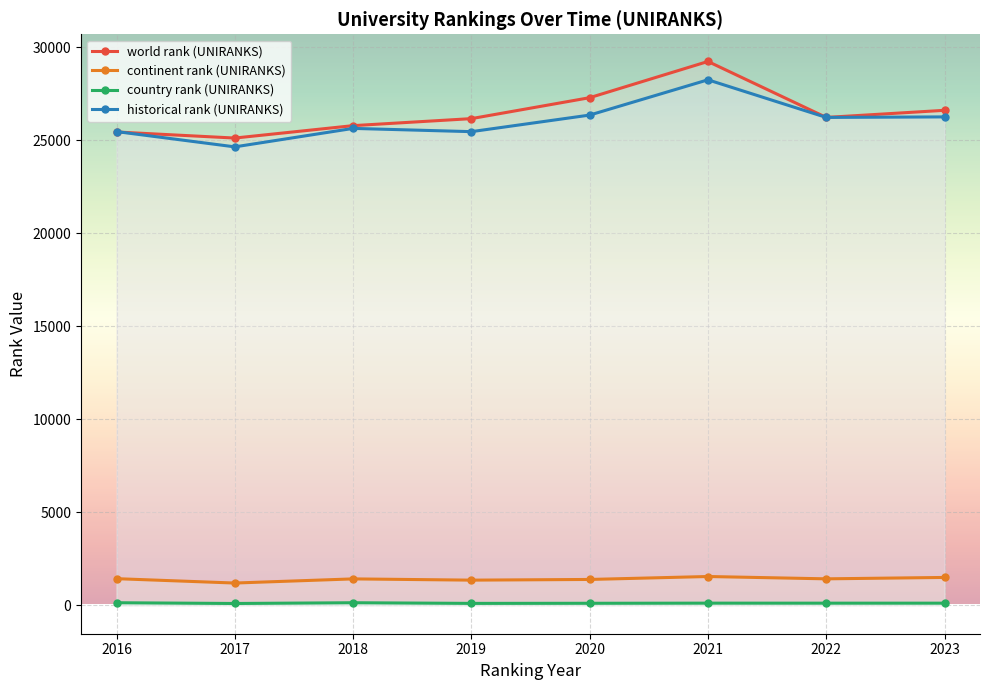

What is the minimum value for historical rank (UNIRANKS)?

24639